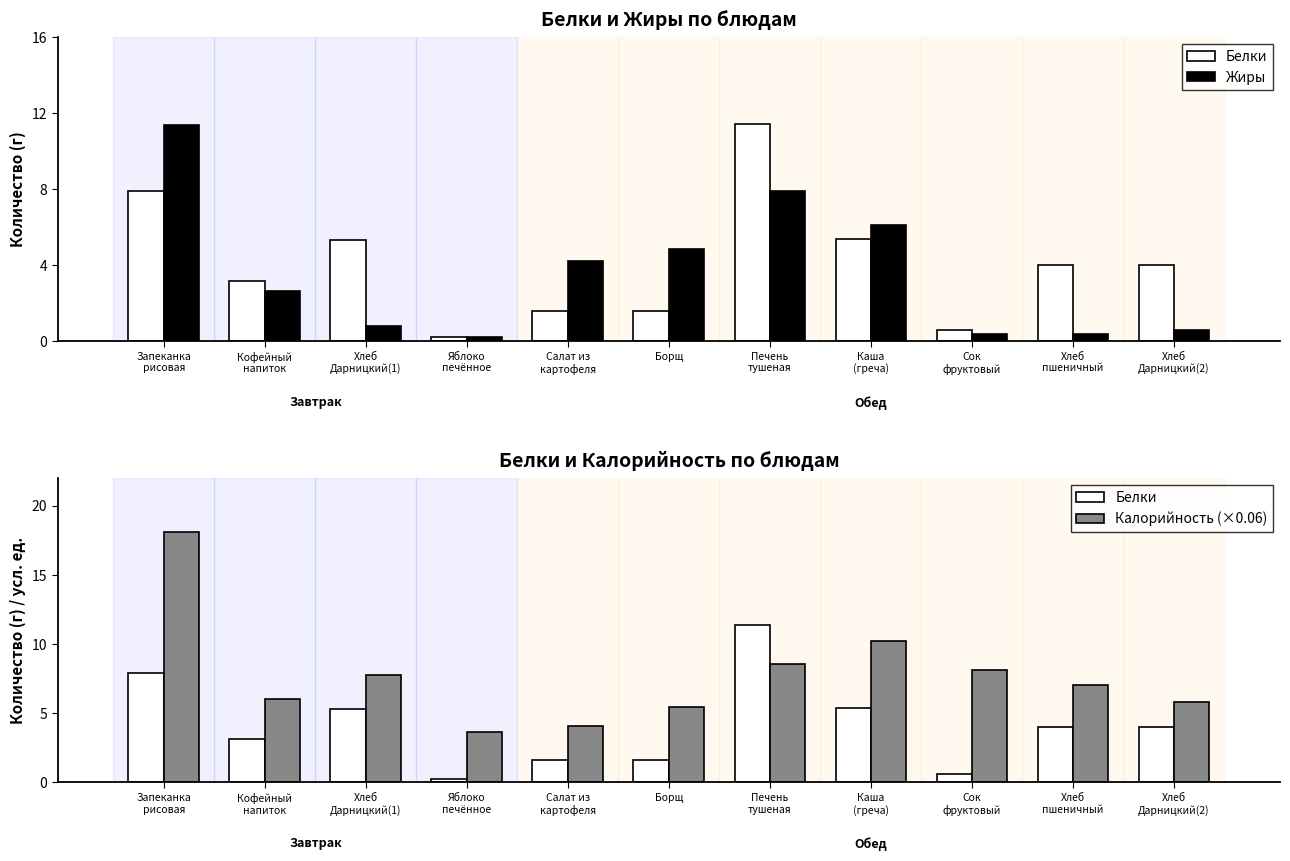

Reading right to left, extract all data points from this chart.

Белки: 4.0	4.0	0.6	5.4	11.4	1.6	1.6	0.2	5.3	3.2	7.9
Жиры: 0.6	0.4	0.4	6.1	7.9	4.8	4.2	0.2	0.8	2.7	11.4
Калорийность (×0.06): 5.8	7.1	8.2	10.2	8.6	5.5	4.1	3.7	7.8	6.0	18.1